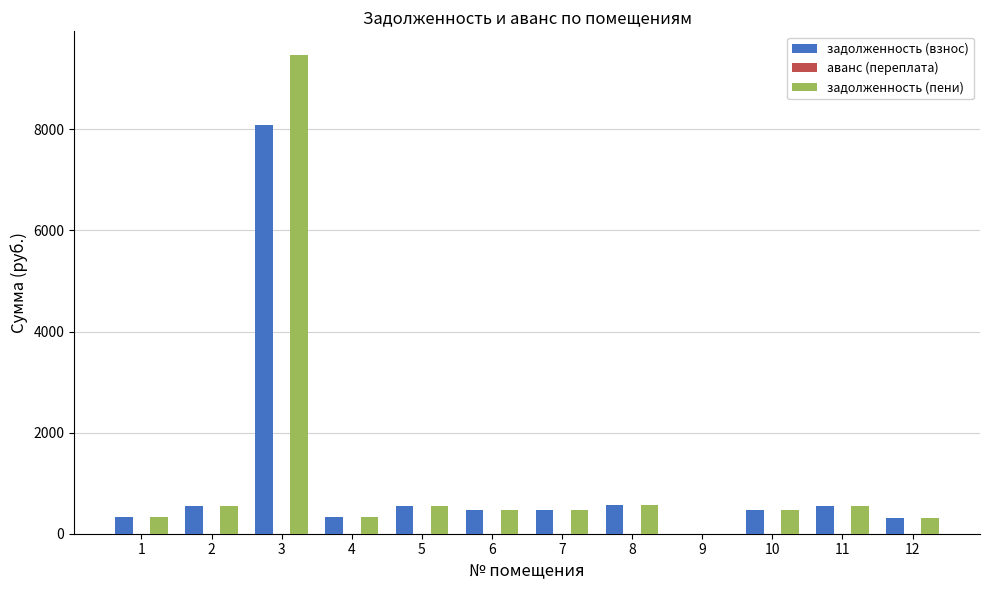

Does the chart contain stacked bars?

No